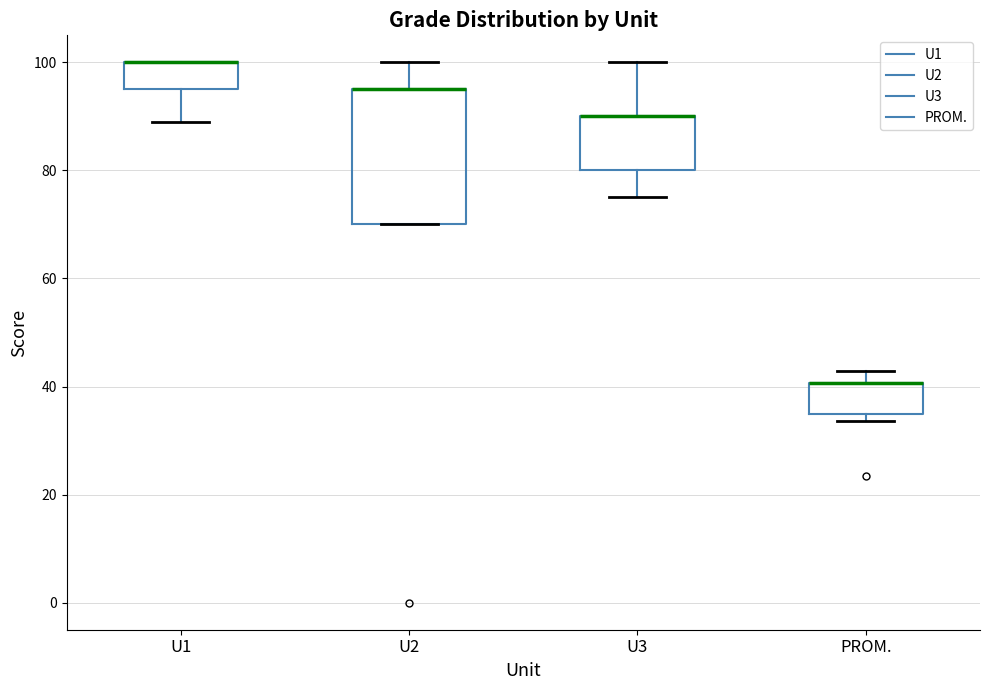

Reading left to right, read every box against the y-axis: the position of its median line, the range the box covers, and the ends of its whiskers. The values are not printed on the chart, so give them approximately, as read against the axis.

U1: median 100 (drawn on the box's upper edge), box 96 to 100, whiskers 90 to 100
U2: median 96 (drawn on the box's upper edge), box 70 to 96, whiskers 70 to 100
U3: median 90 (drawn on the box's upper edge), box 80 to 90, whiskers 76 to 100
PROM.: median 40 (drawn on the box's upper edge), box 36 to 40, whiskers 34 to 42